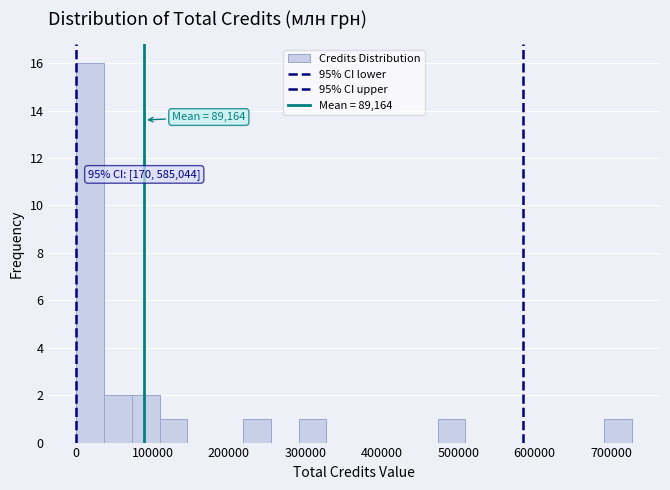

Around what value on the x-axis is the tallest bar? Give the approximate position of its centre, as read against the axis.

20000